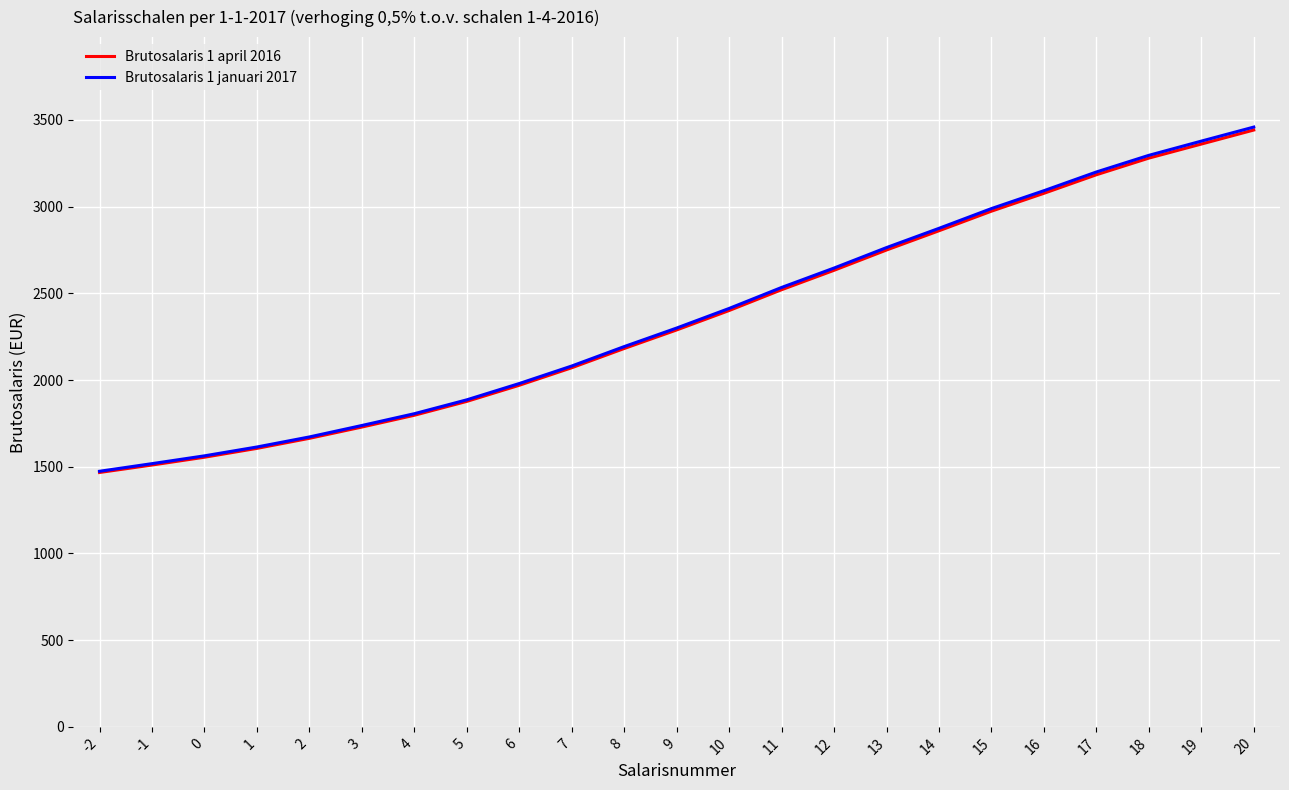

Rank the categories by Brutosalaris 1 januari 2017 value from highest to lowest.

20, 19, 18, 17, 16, 15, 14, 13, 12, 11, 10, 9, 8, 7, 6, 5, 4, 3, 2, 1, 0, -1, -2